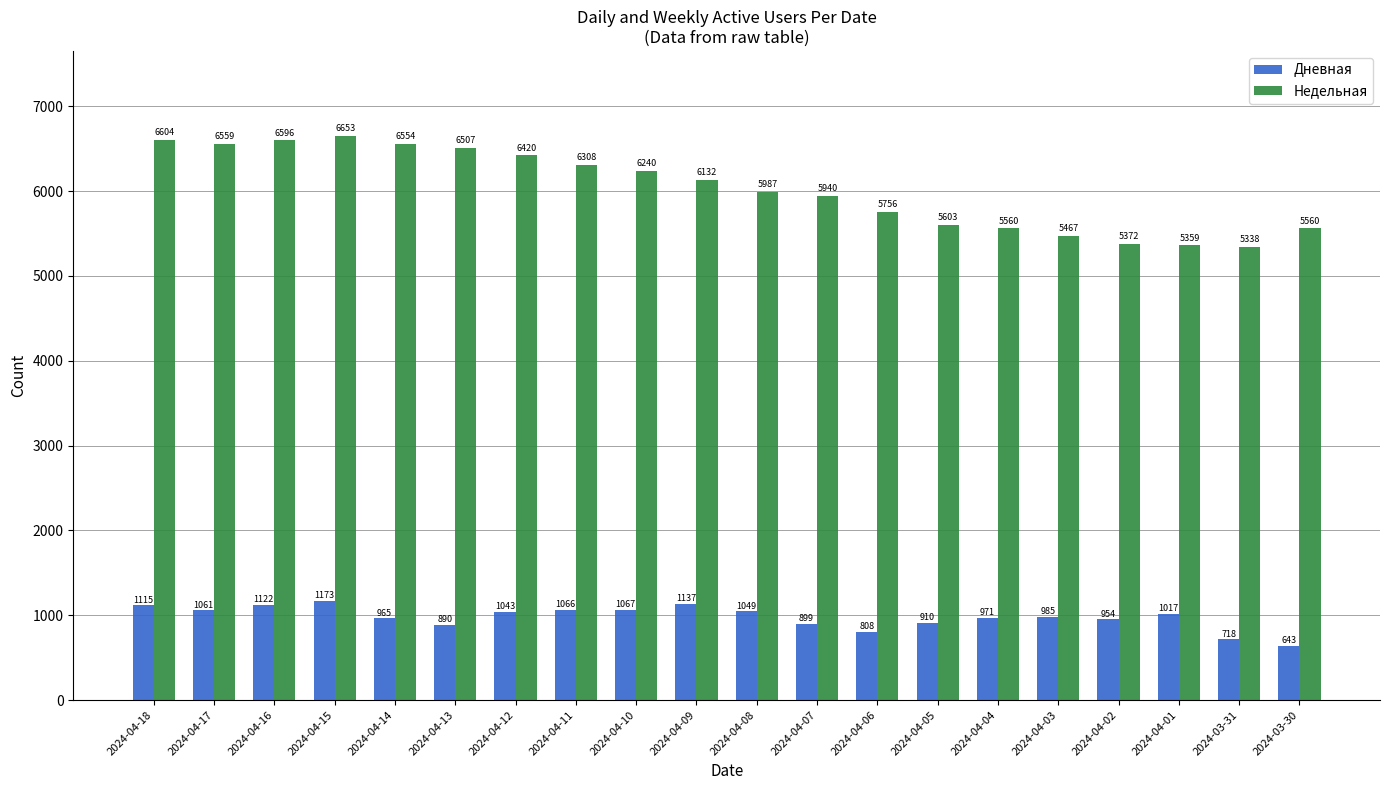

What is the approximate value of Дневная at 2024-04-18, to the nearest 10?

1120